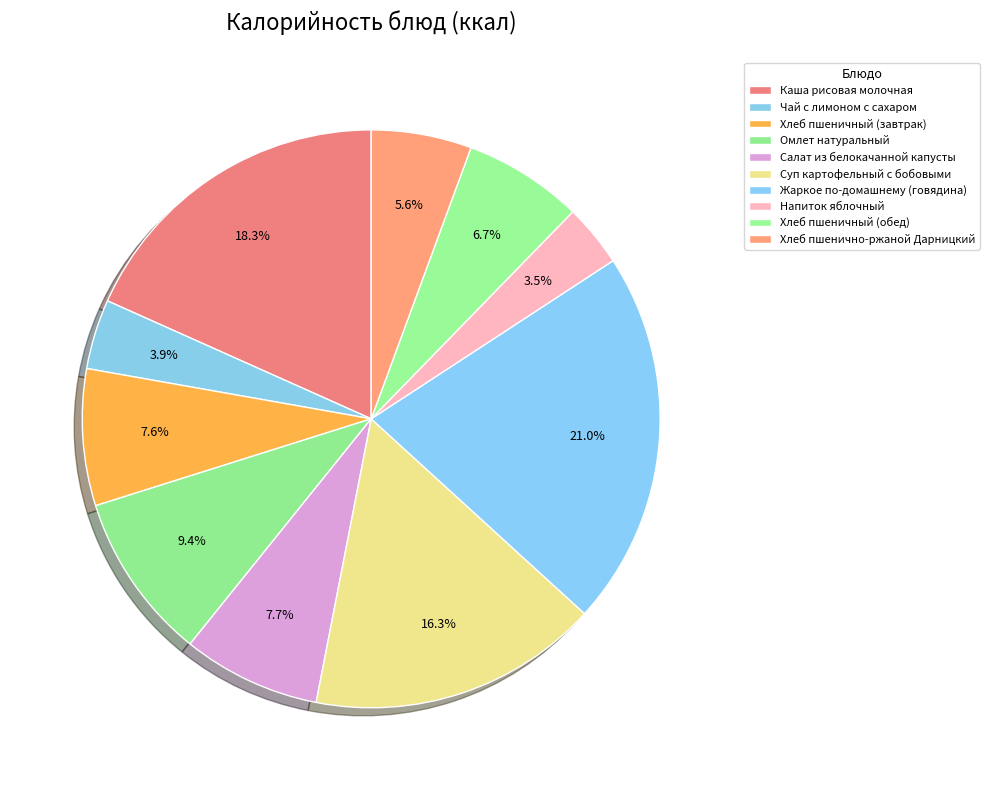

Does Хлеб пшенично-ржаной Дарницкий account for over 50% of the chart?

No